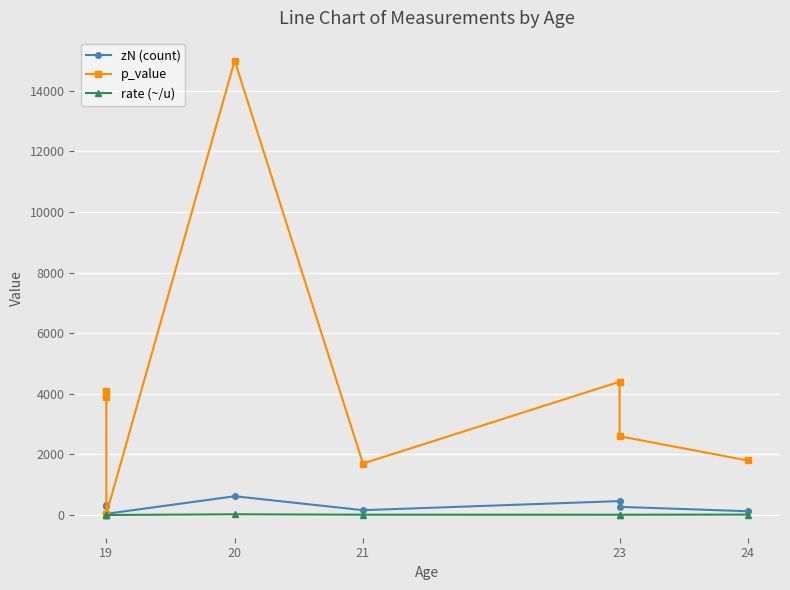

What is the difference between the maximum and minimum values in the p_value series?

14970.0